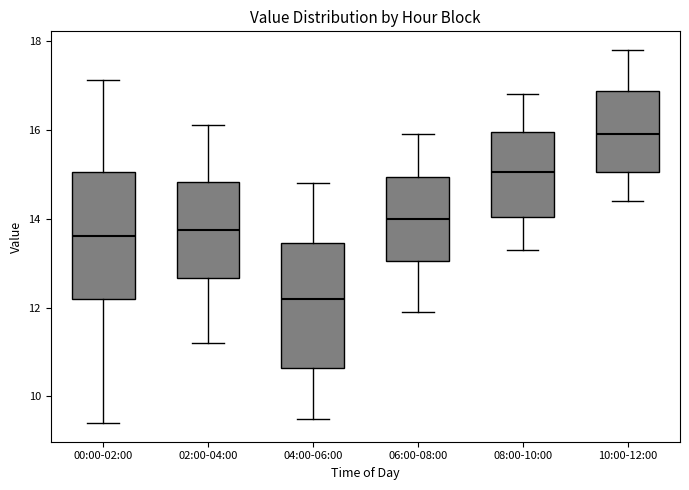

Reading left to right, transcribe this box plot: for each box, give where its median line is, the range the box spans, and where its two whiskers end, as read against the y-axis. The values are not printed on the chart, so give them approximately, as read against the axis.

00:00-02:00: median 13.6, box 12.2 to 15.0, whiskers 9.4 to 17.2
02:00-04:00: median 13.8, box 12.6 to 14.8, whiskers 11.2 to 16.2
04:00-06:00: median 12.2, box 10.6 to 13.4, whiskers 9.6 to 14.8
06:00-08:00: median 14.0, box 13.0 to 15.0, whiskers 12.0 to 16.0
08:00-10:00: median 15.0, box 14.0 to 16.0, whiskers 13.4 to 16.8
10:00-12:00: median 16.0, box 15.0 to 16.8, whiskers 14.4 to 17.8